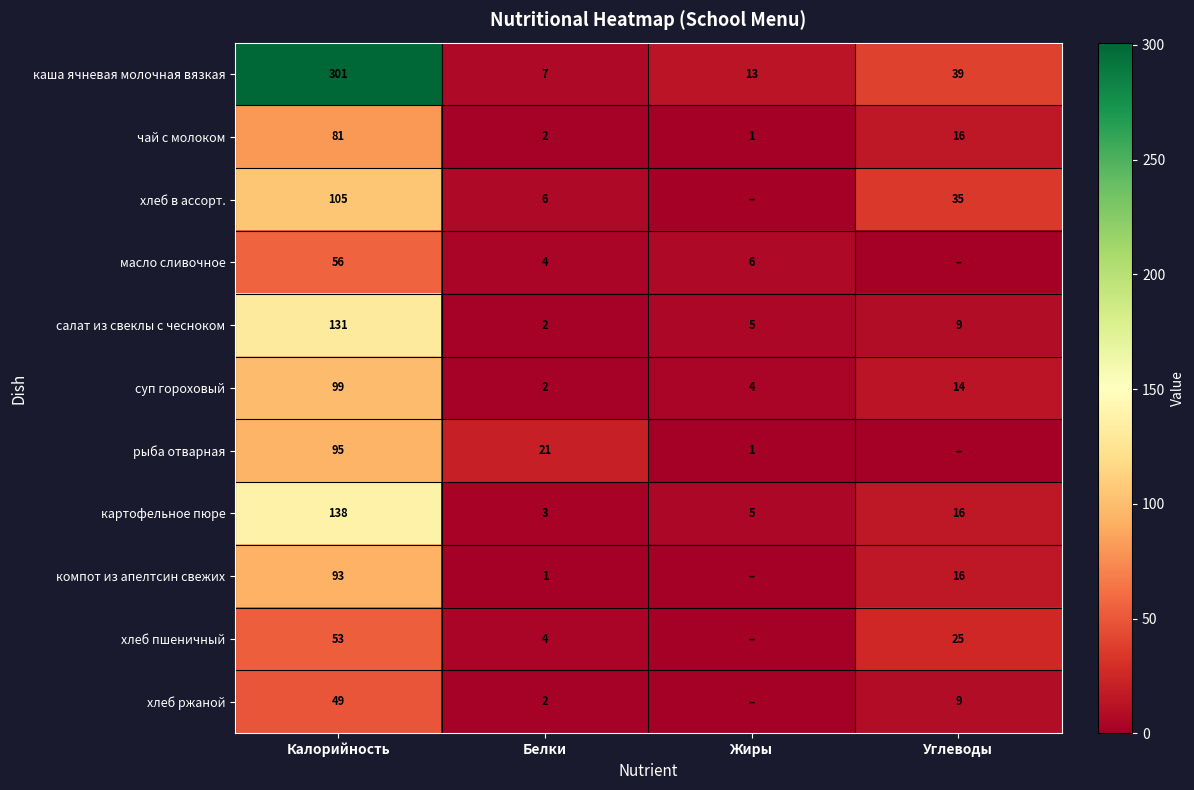

True or false: хлеб в ассорт. has a value of 52 at Углеводы.

False